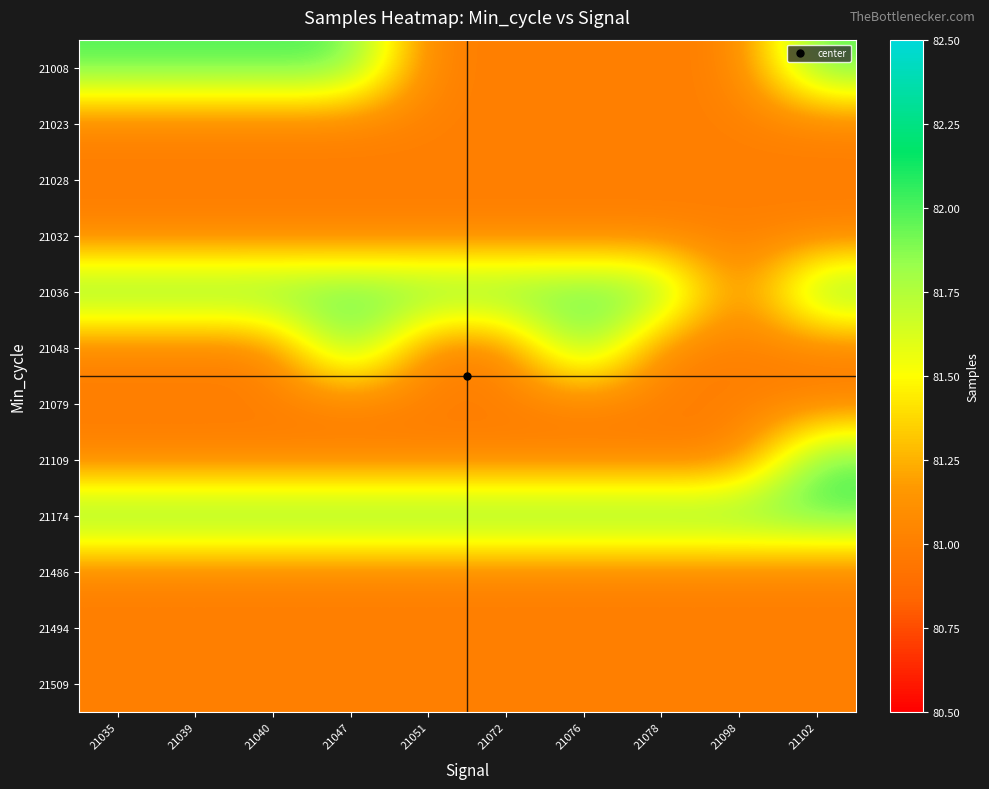

At which category is the sum across all series the highest?

21047